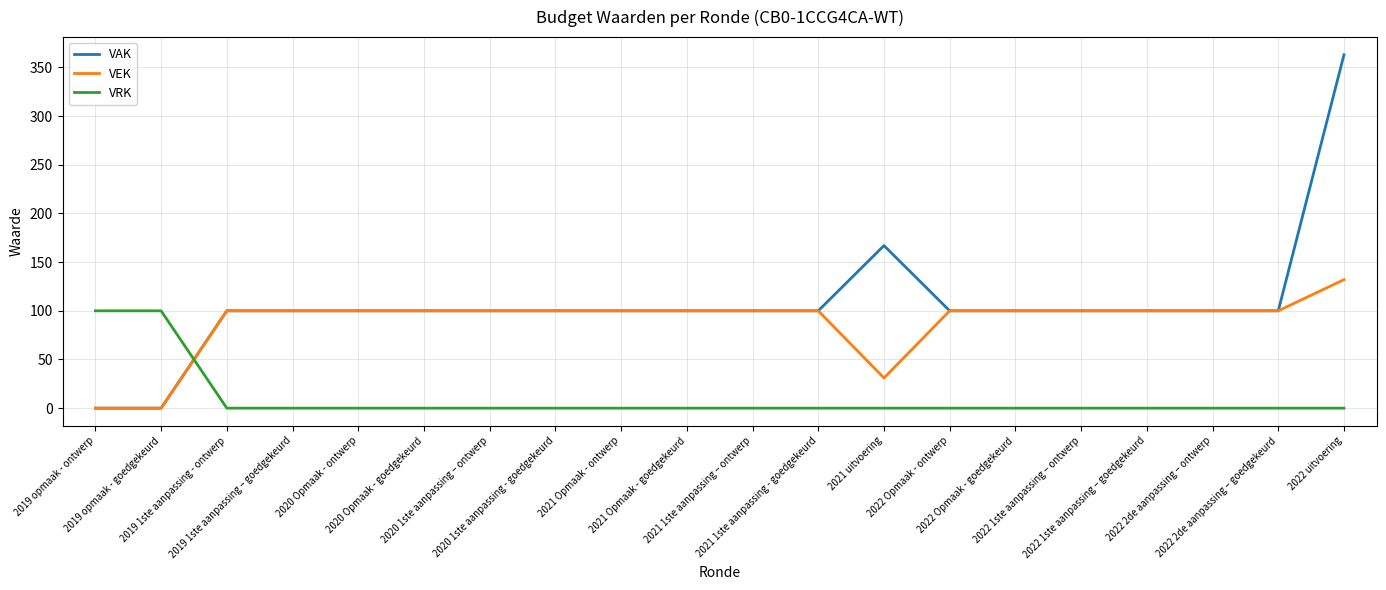

List the series in order of their peak value, lowest first.

VRK, VEK, VAK